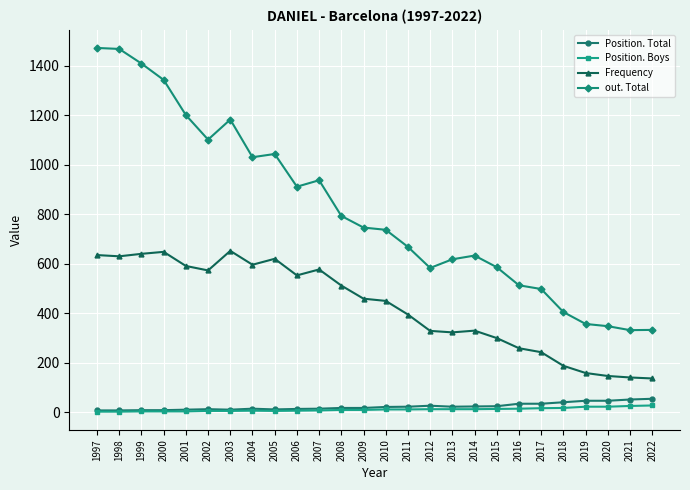

Is the value of out. Total at 2005 greater than the value of Position. Boys at 2014?

Yes